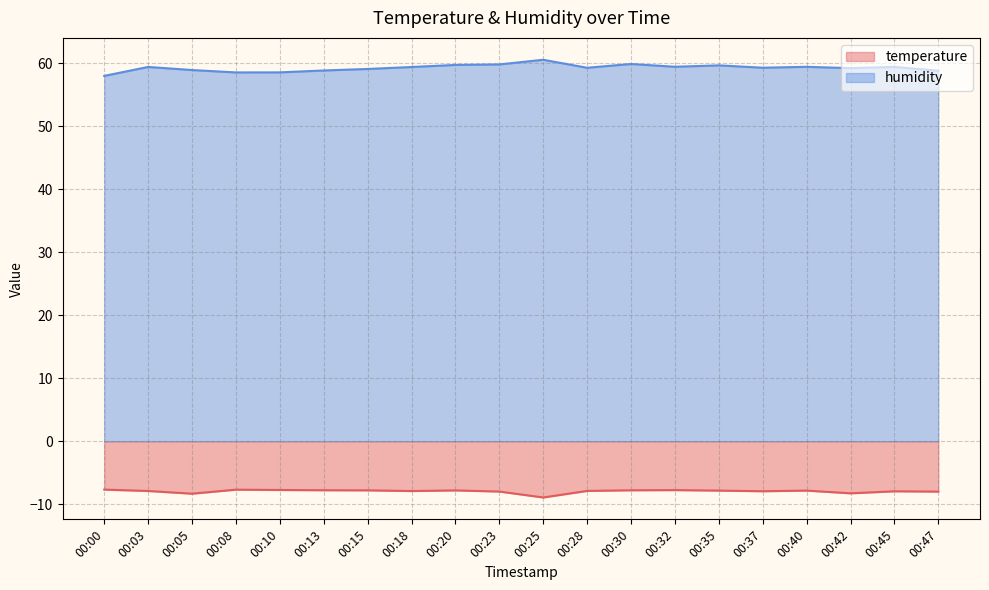

What is the greatest value displayed?

60.6